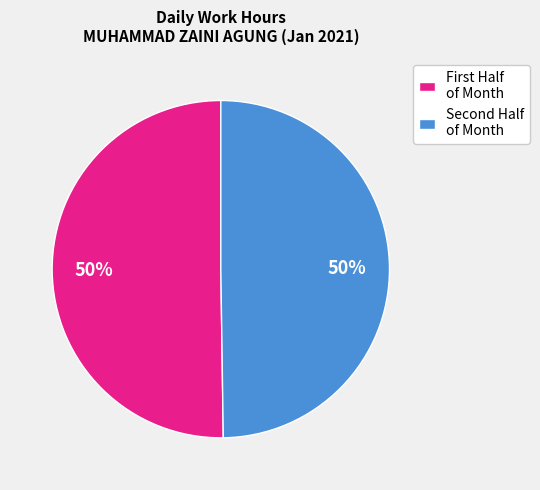

To the nearest percent, what is the average slice percentage?

50%